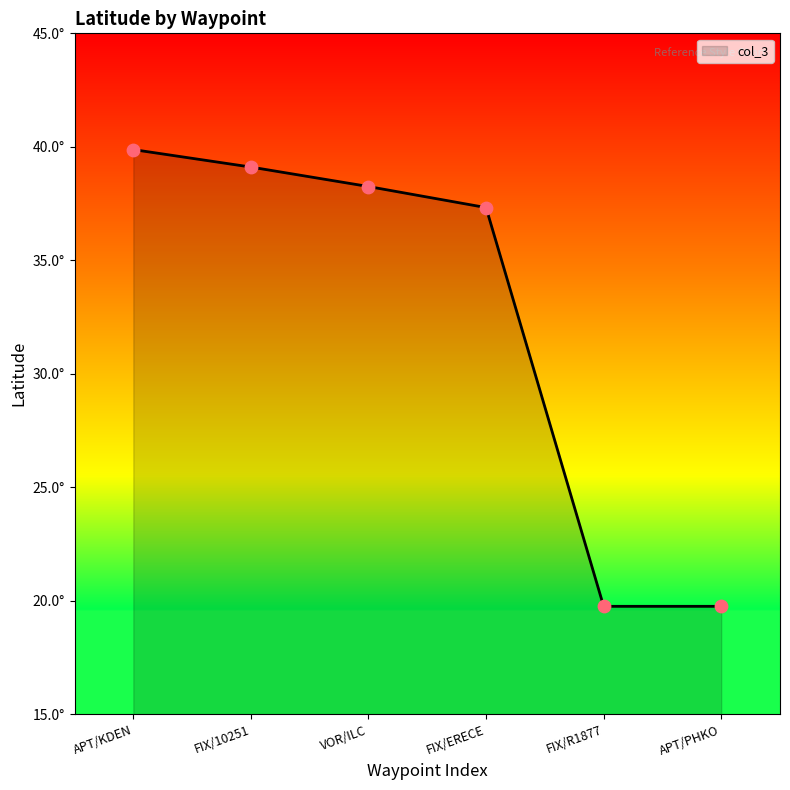

Approximately how many times larger is the value at APT/PHKO compared to FIX/10251?

0.5